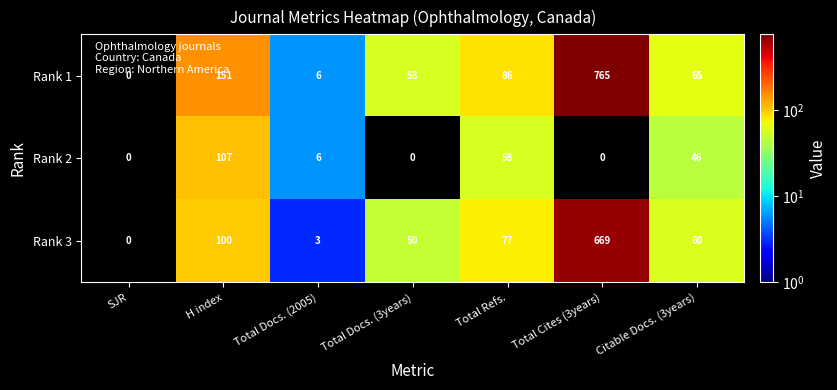

Reading left to right, transcribe all the data shown in this chart.

Rank 1: SJR=0	H index=151	Total Docs. (2005)=6	Total Docs. (3years)=58	Total Refs.=86	Total Cites (3years)=765	Citable Docs. (3years)=65
Rank 2: SJR=0	H index=107	Total Docs. (2005)=6	Total Docs. (3years)=0	Total Refs.=58	Total Cites (3years)=0	Citable Docs. (3years)=46
Rank 3: SJR=0	H index=100	Total Docs. (2005)=3	Total Docs. (3years)=50	Total Refs.=77	Total Cites (3years)=669	Citable Docs. (3years)=60